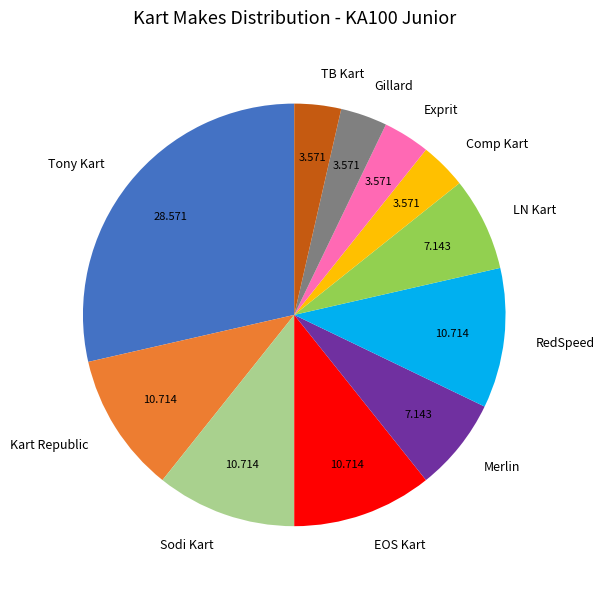

Count the number of slices in the pie.

11